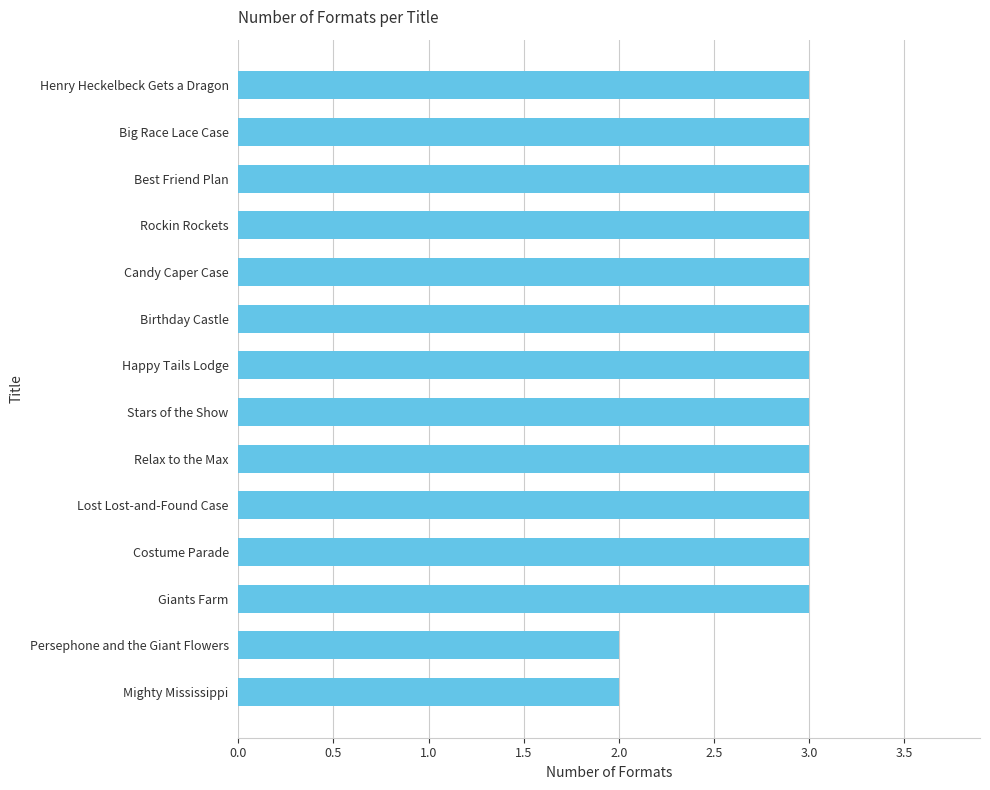

Which has a higher value, Persephone and the Giant Flowers or Costume Parade?

Costume Parade